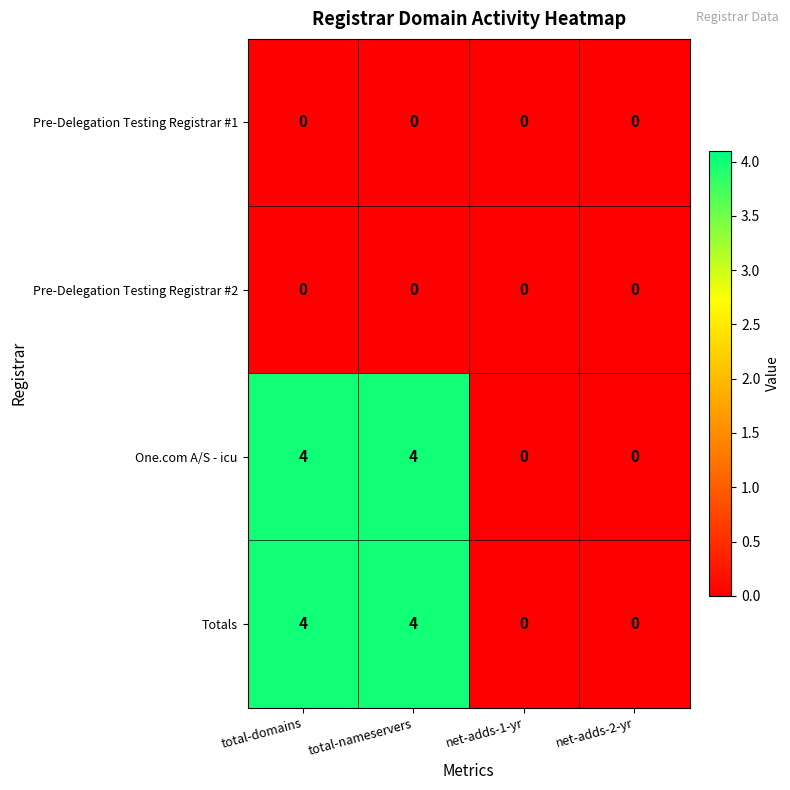

What is the sum of all Totals values?

8